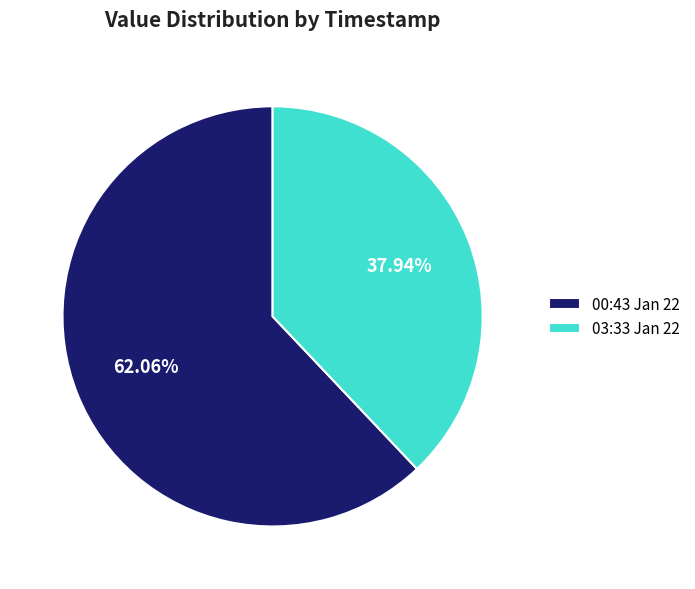

Which has a higher value, 00:43 Jan 22 or 03:33 Jan 22?

00:43 Jan 22